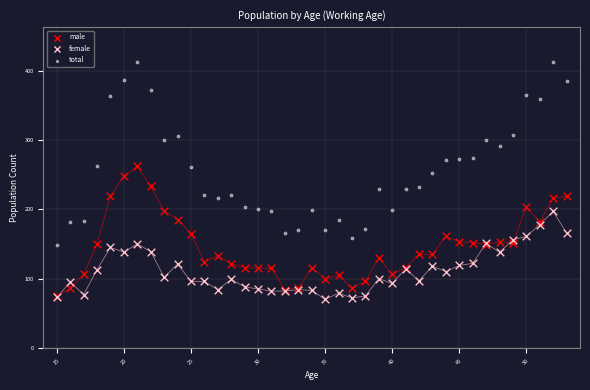

What are all the series names shown in the legend?

male, female, total